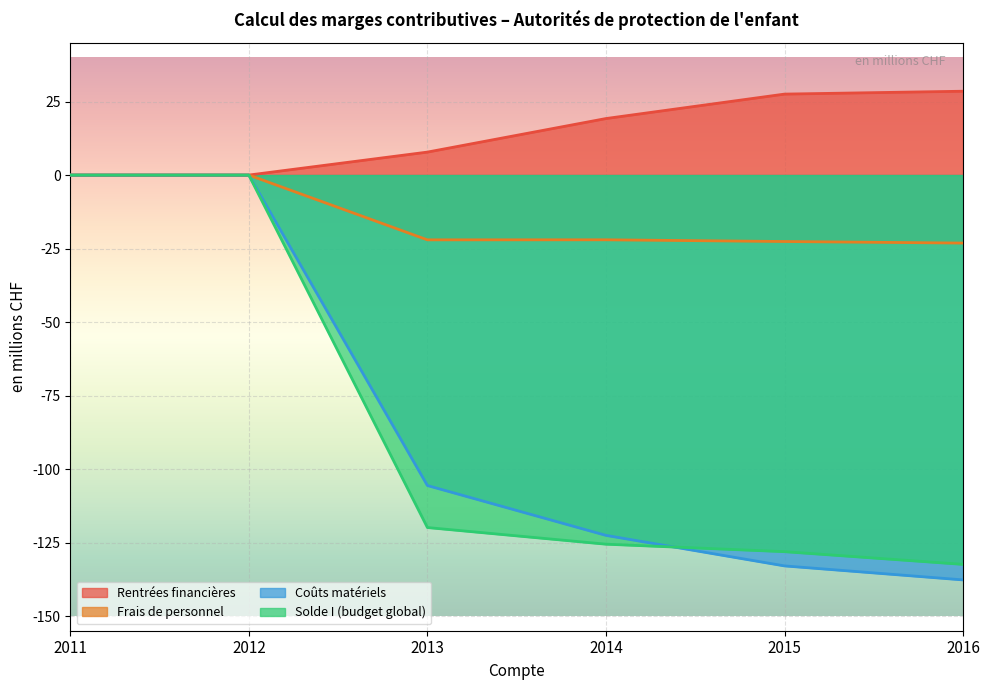

At which label is Coûts matériels closest to -68?

2013